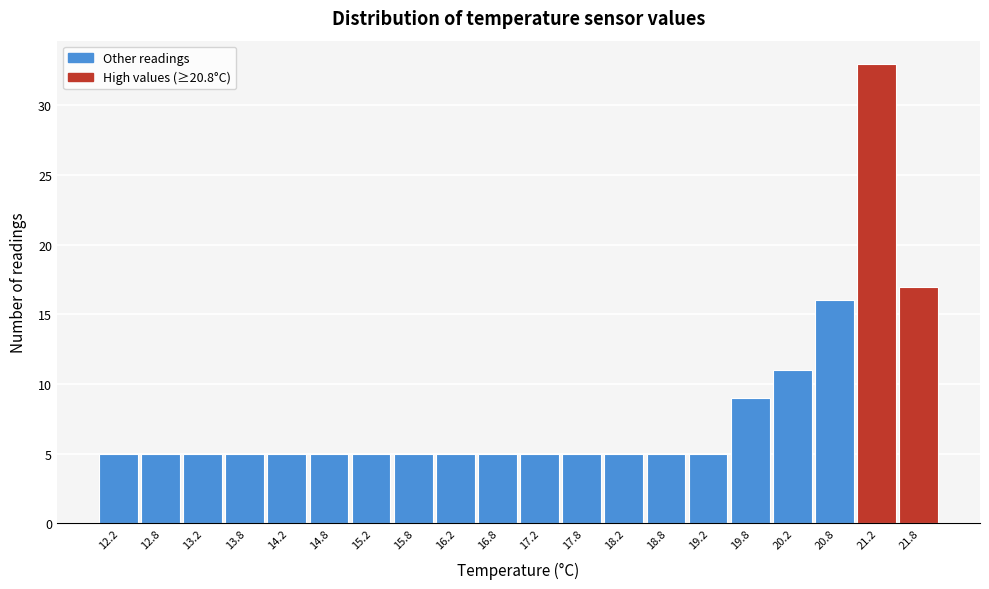

Reading left to right, list every bar in this chart as the range it spans on the x-axis followed by its height. The values are not printed on the chart, so give them approximately, as read against the axis.

12.0 to 12.5: 5
12.5 to 13.0: 5
13.0 to 13.5: 5
13.5 to 14.0: 5
14.0 to 14.5: 5
14.5 to 15.0: 5
15.0 to 15.5: 5
15.5 to 16.0: 5
16.0 to 16.5: 5
16.5 to 17.0: 5
17.0 to 17.5: 5
17.5 to 18.0: 5
18.0 to 18.5: 5
18.5 to 19.0: 5
19.0 to 19.5: 5
19.5 to 20.0: 9
20.0 to 20.5: 11
20.5 to 21.0: 16
21.0 to 21.5: 33
21.5 to 22.0: 17